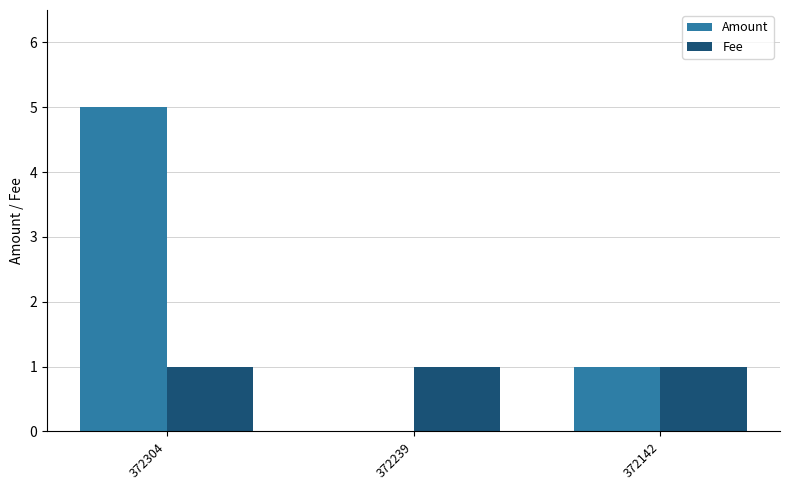

The Fee series shows 1 at 372142. True or false?

True